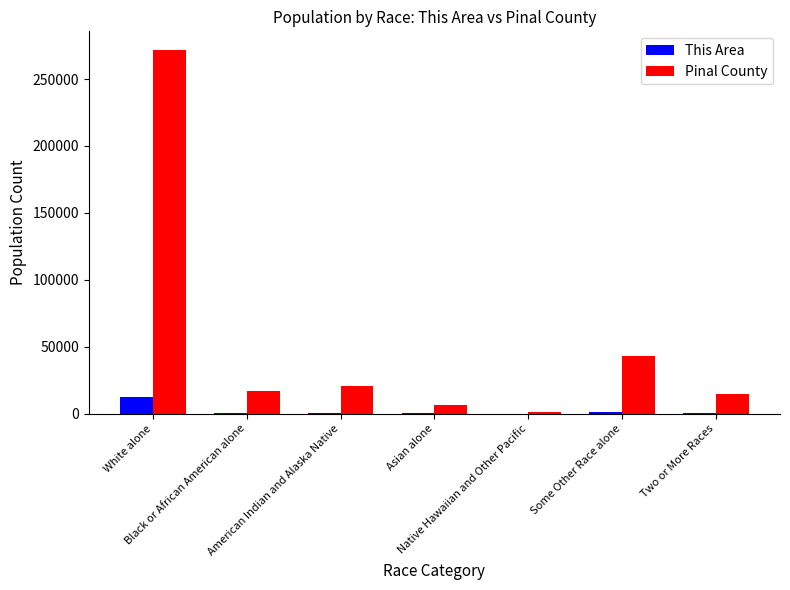

The value of This Area at White alone is 22096. True or false?

False